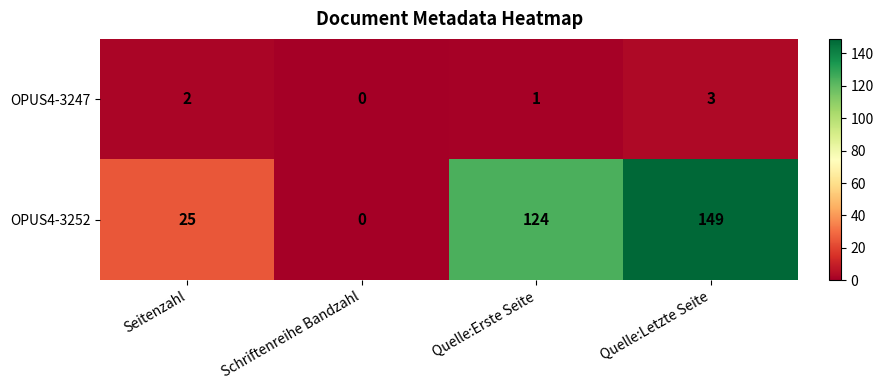

Which series has the largest total across all categories?

OPUS4-3252